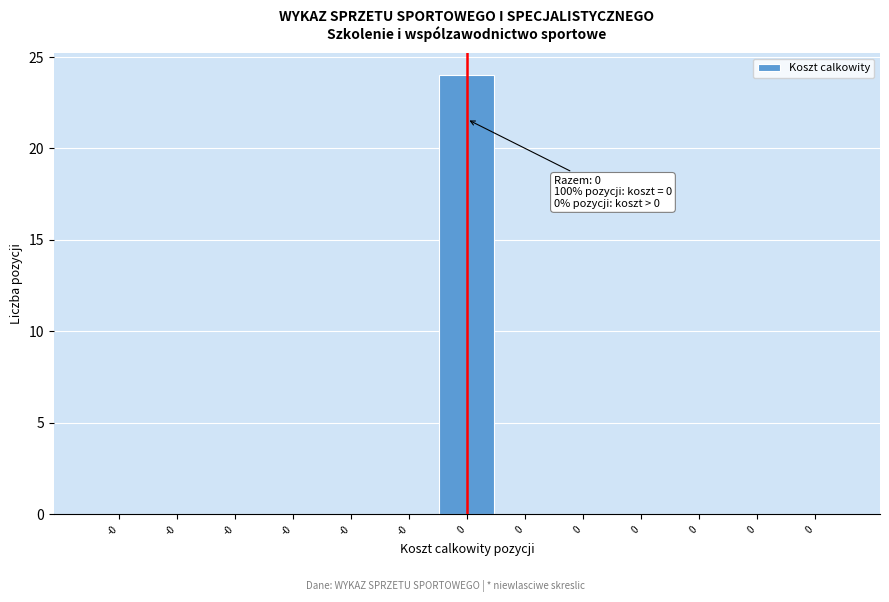

Are the bars horizontal?

No